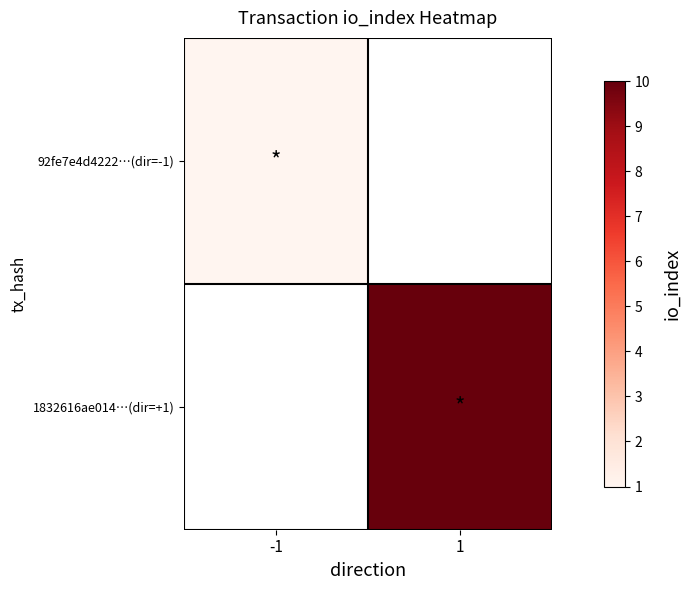

Is the value of 92fe7e4d4222…(dir=-1) at -1 greater than the value of 1832616ae014…(dir=+1) at 1?

No